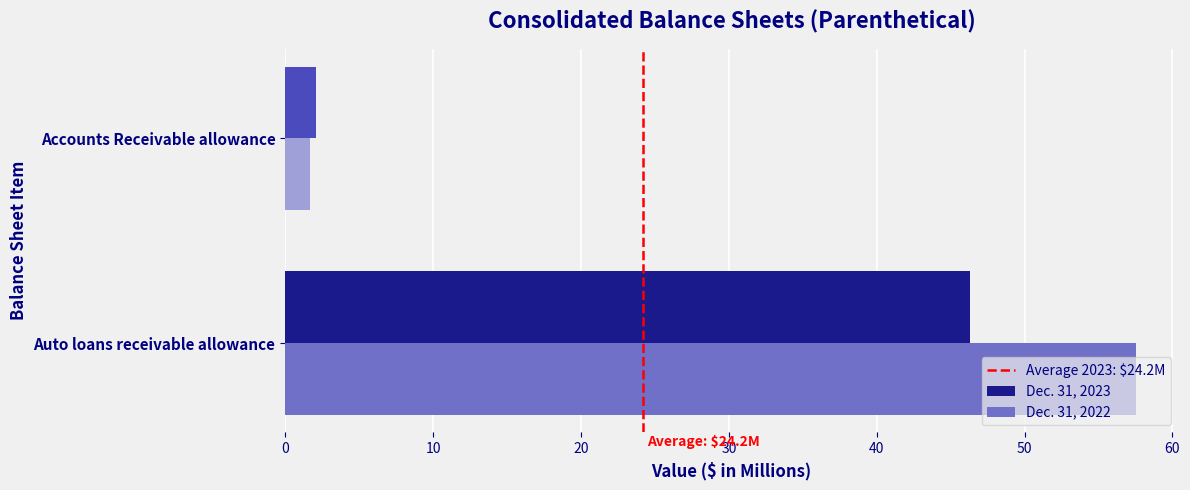

How many values in the Dec. 31, 2023 series are below 46?

1